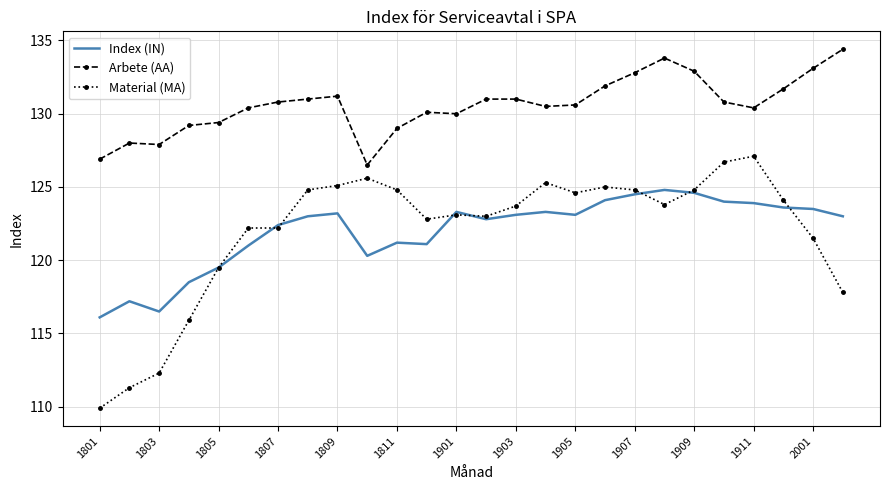

True or false: Arbete (AA) and Material (MA) cross at least once.

False